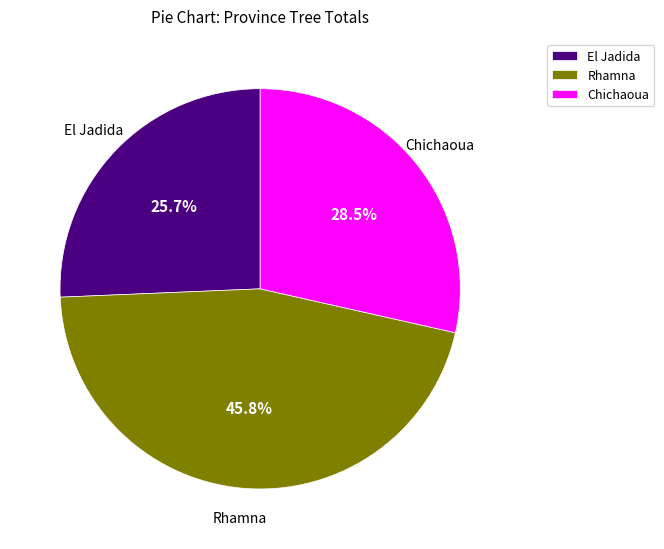

What is the total percentage of El Jadida and Rhamna?

71.5%